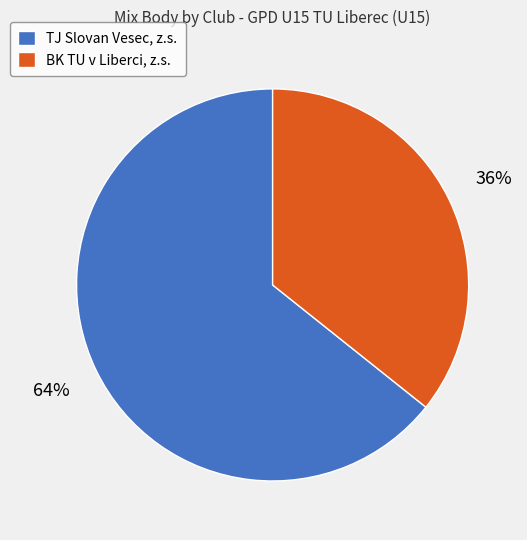

Is the sum of TJ Slovan Vesec, z.s. and BK TU v Liberci, z.s. greater than half?

Yes